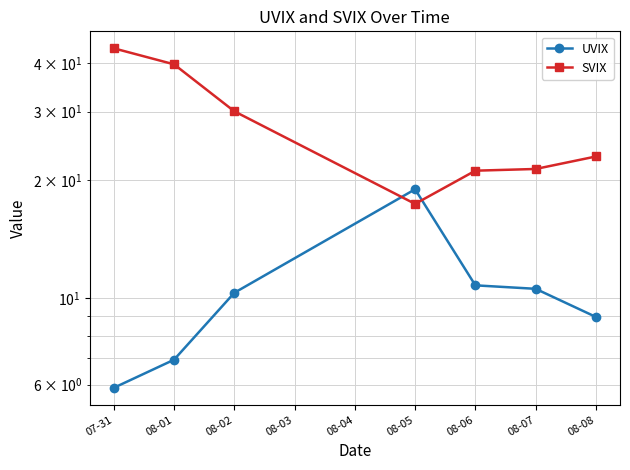

List the series in order of their peak value, highest first.

SVIX, UVIX